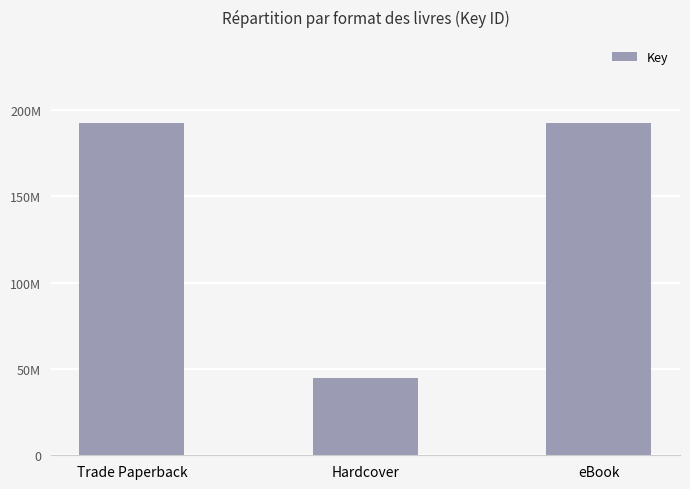

Does the chart contain any negative values?

No